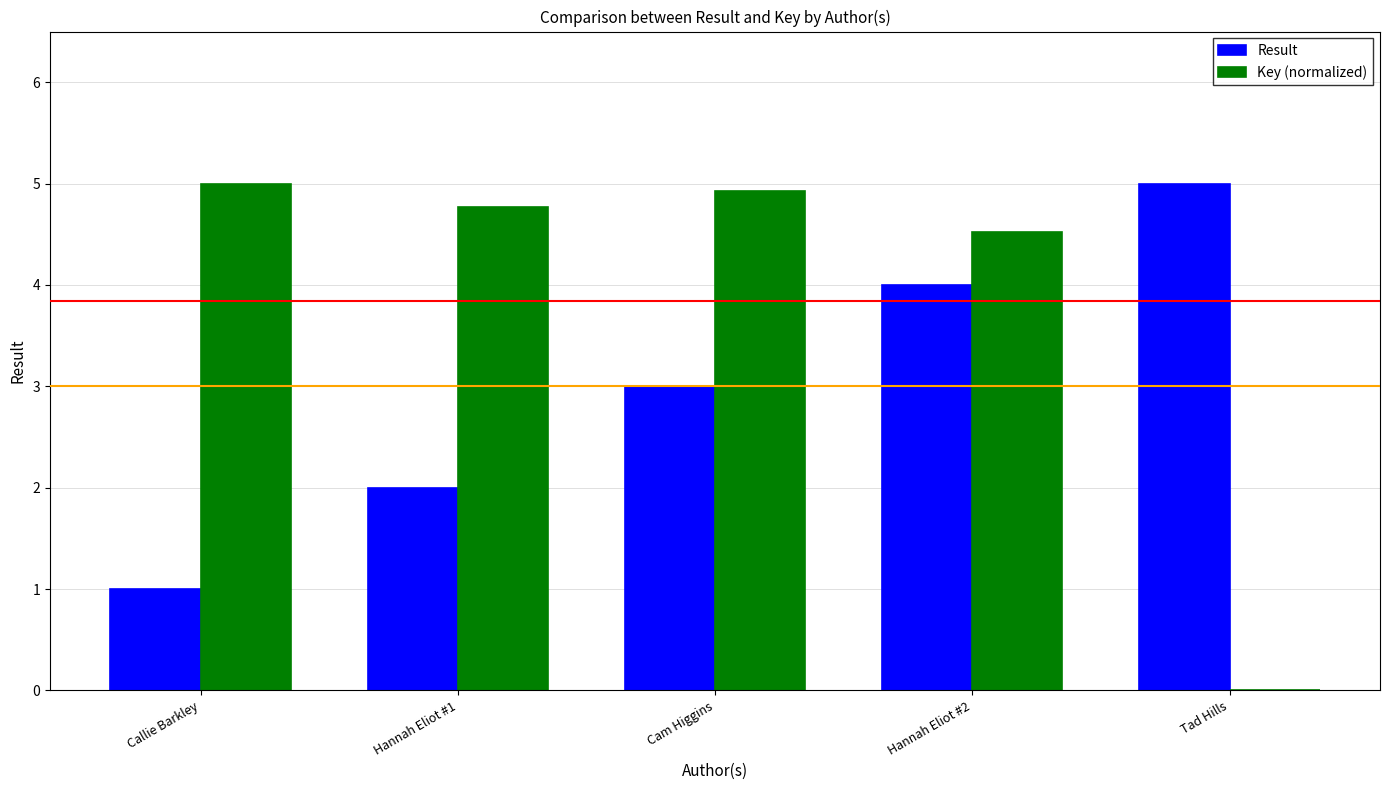

Which series has the largest total across all categories?

Key (normalized)